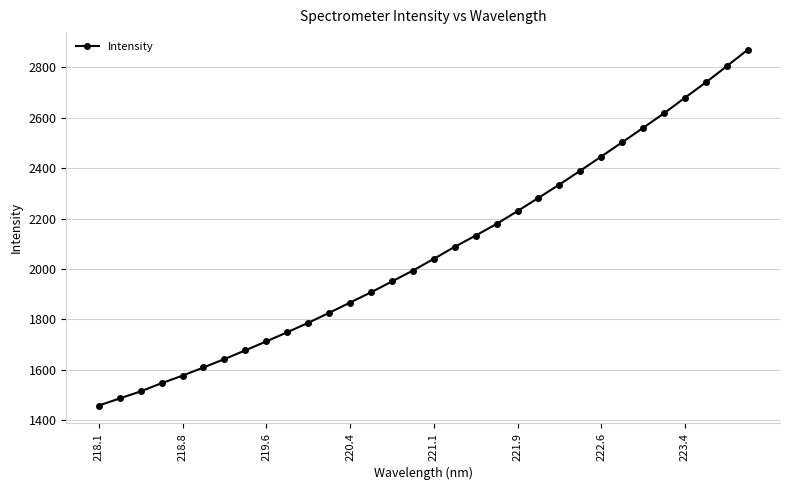

What is the value of the 20th point from the left?

2178.6